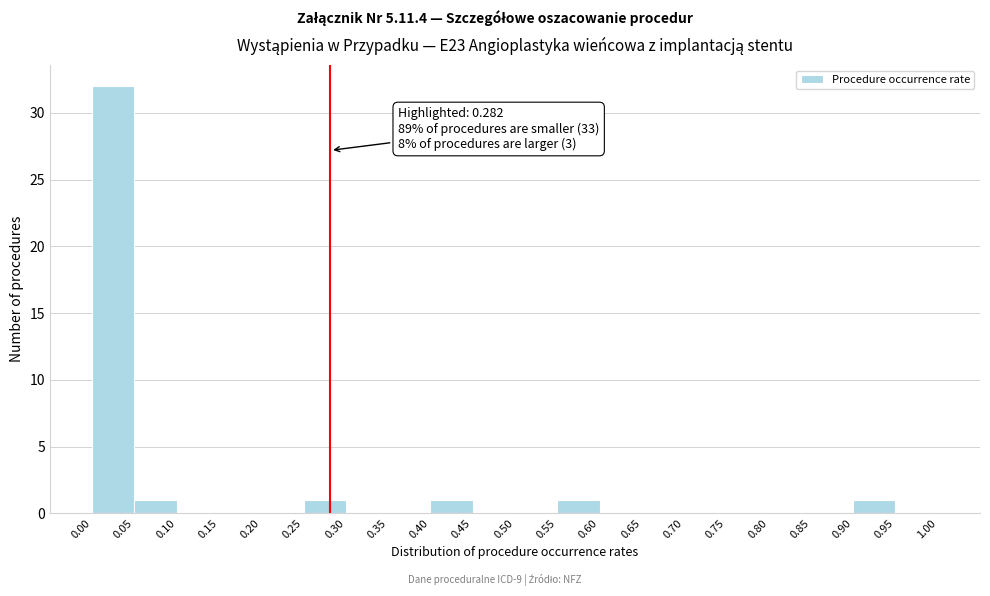

Over which range of the x-axis is the bar tallest?

0.00 to 0.05